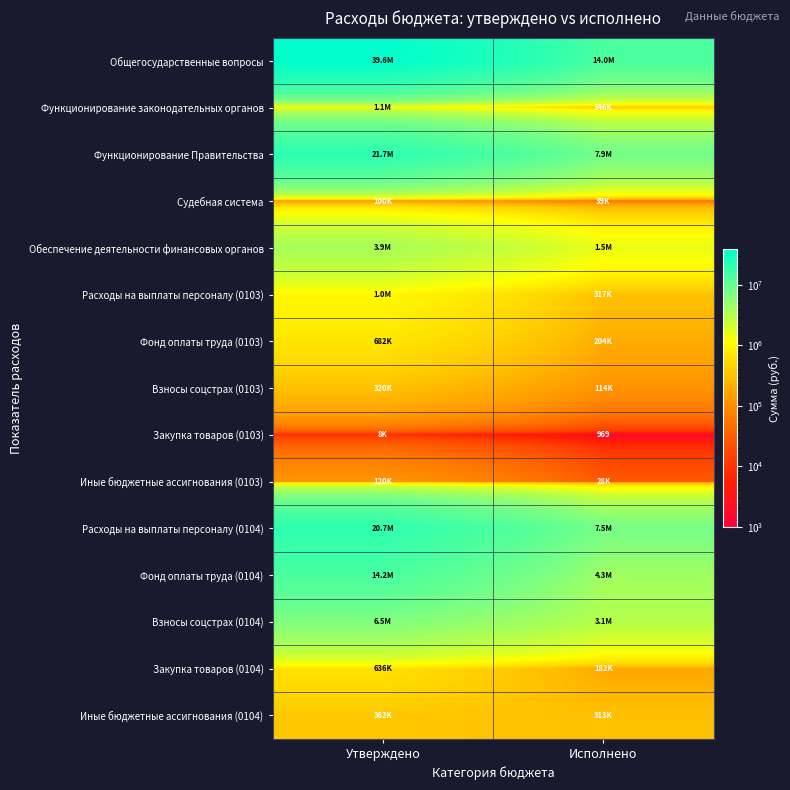

What is the maximum value for Закупка товаров (0104)?

635710.0